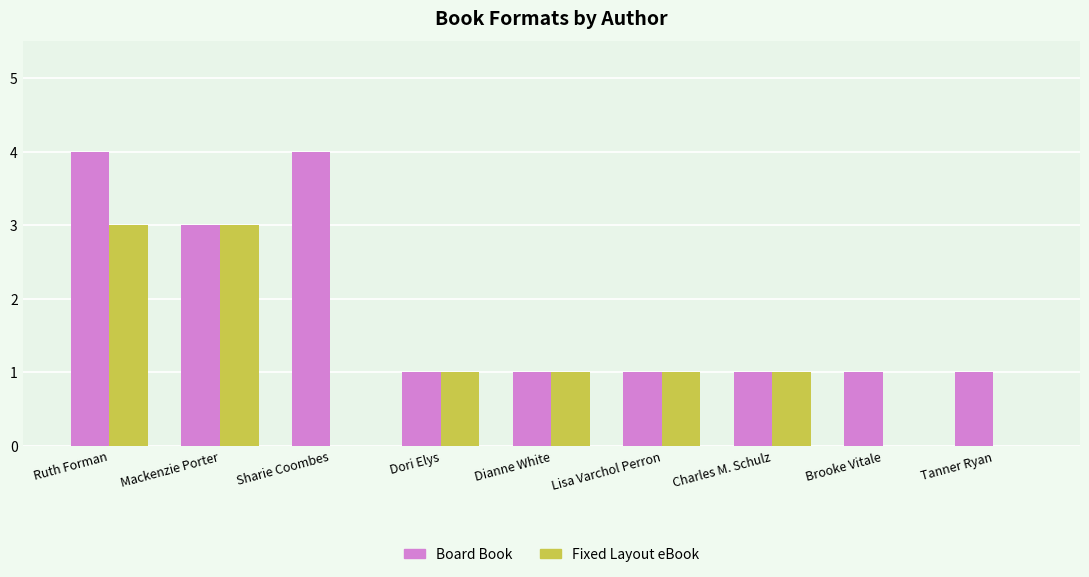

What value does the Fixed Layout eBook series have at Mackenzie Porter?

3